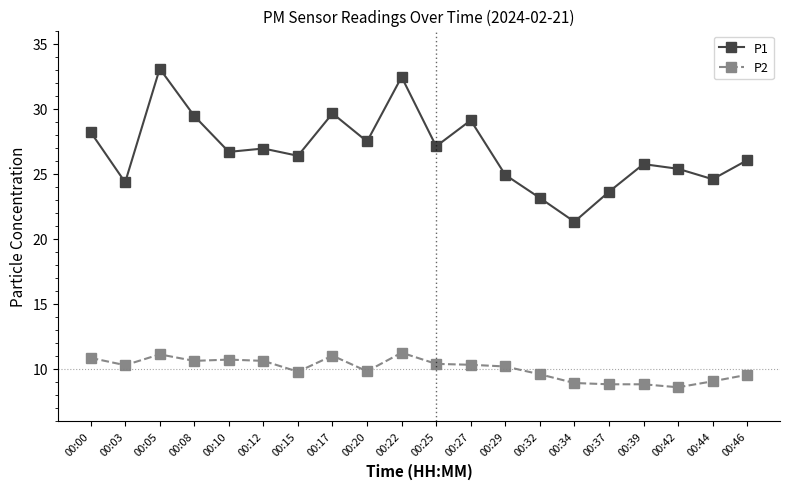

What is the approximate value of P1 at 00:08?

29.4